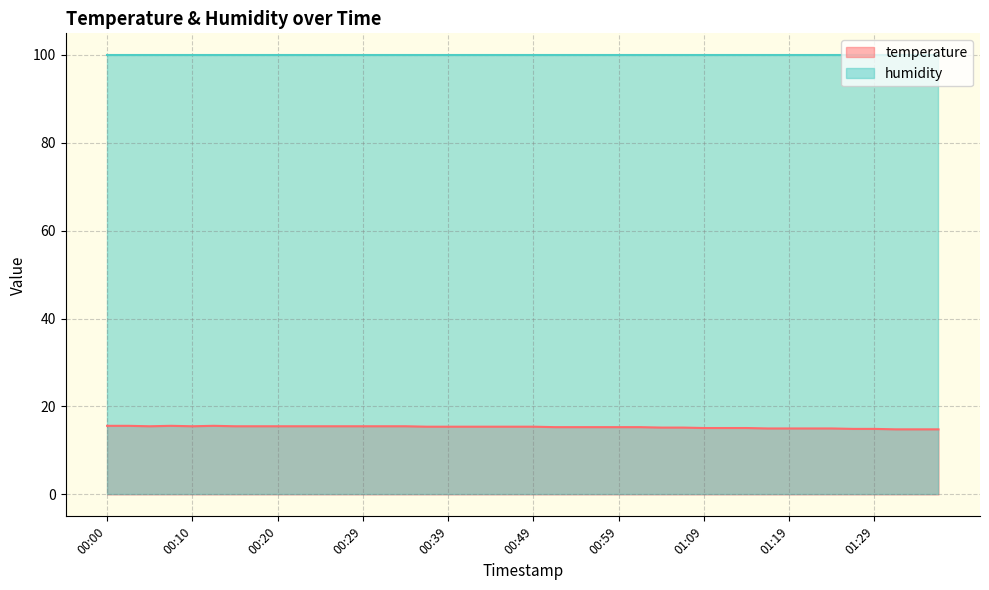

Where is the first local minimum?

00:05